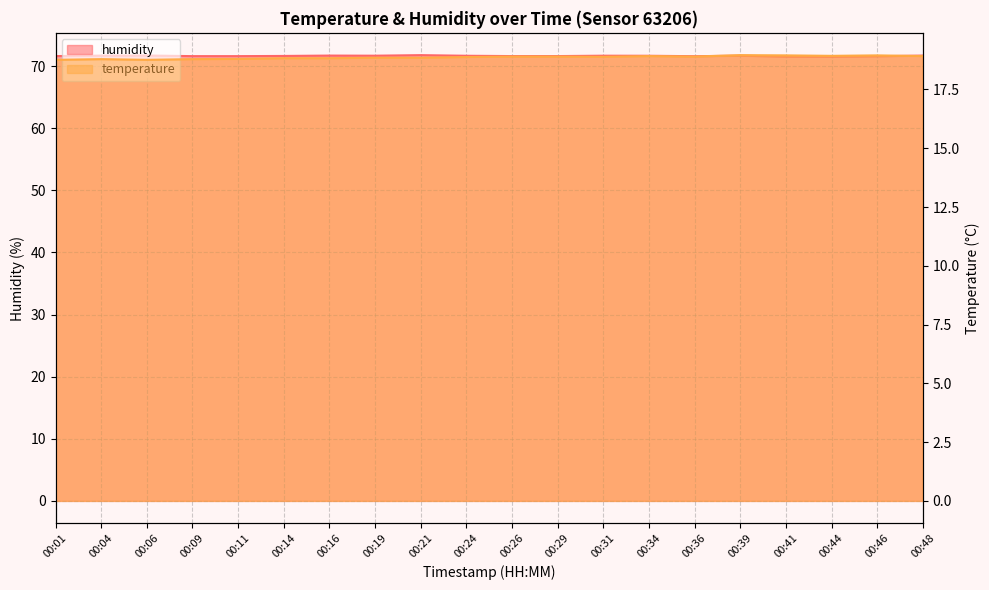

Reading left to right, list all the values displayed in this chart.

temperature: 18.8	18.8	18.8	18.8	18.8	18.8	18.8	18.9	18.9	18.9	18.9	18.9	18.9	18.9	18.9	19.0	18.9	18.9	18.9	18.9
humidity: 71.6	71.7	71.7	71.6	71.6	71.6	71.7	71.7	71.8	71.7	71.6	71.6	71.7	71.7	71.6	71.7	71.5	71.5	71.6	71.7